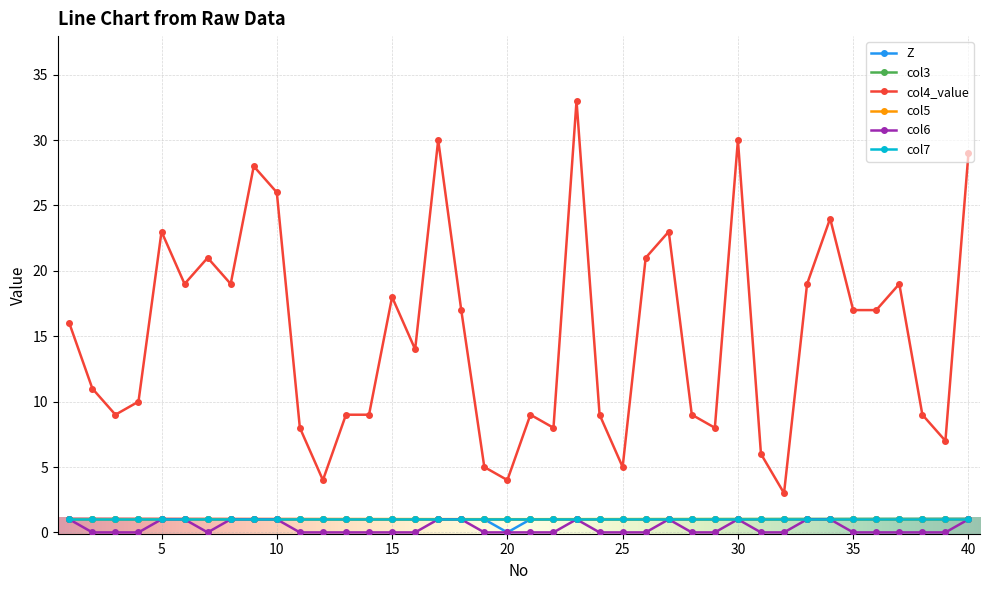

Is this an area chart (filled region under the line)?

No